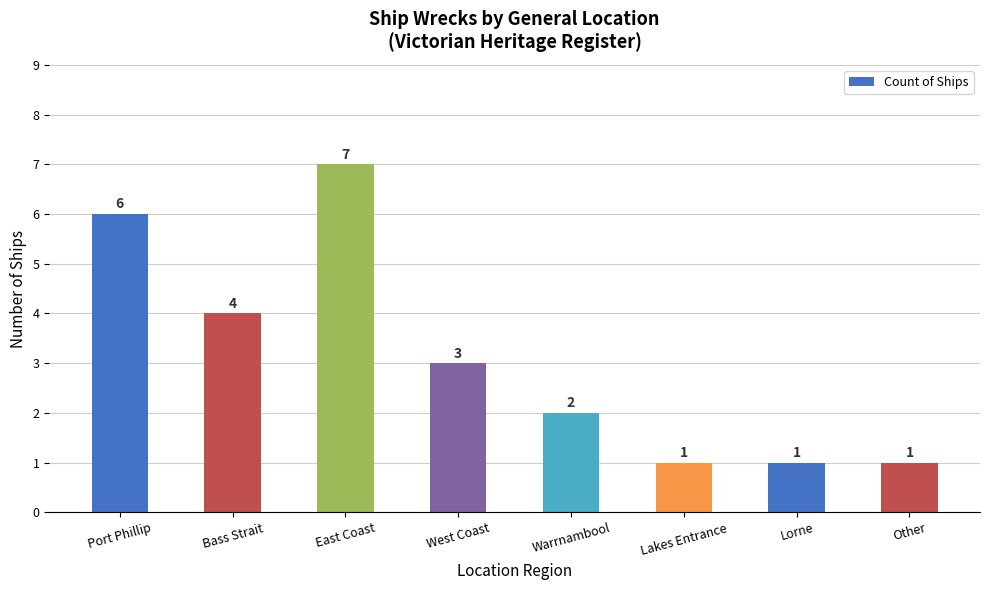

What is the smallest value displayed?

1